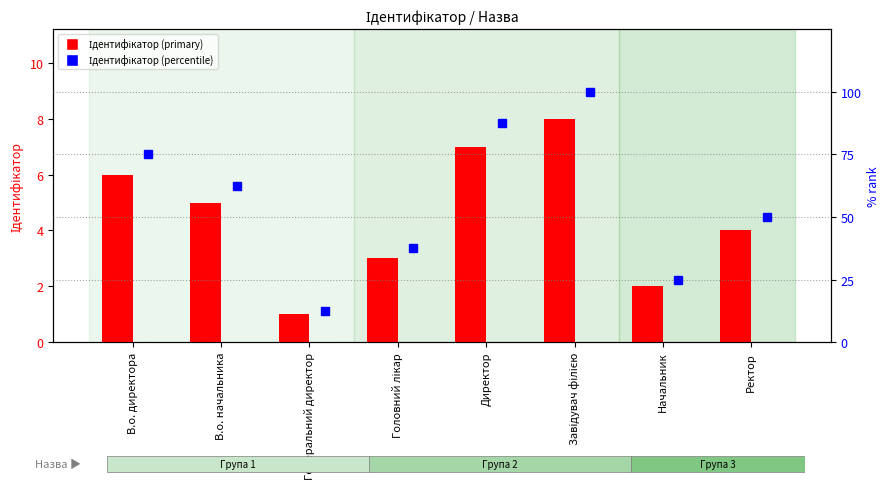

What is the difference between the maximum and second lowest values in the Ідентифікатор (percentile) series?

75.0